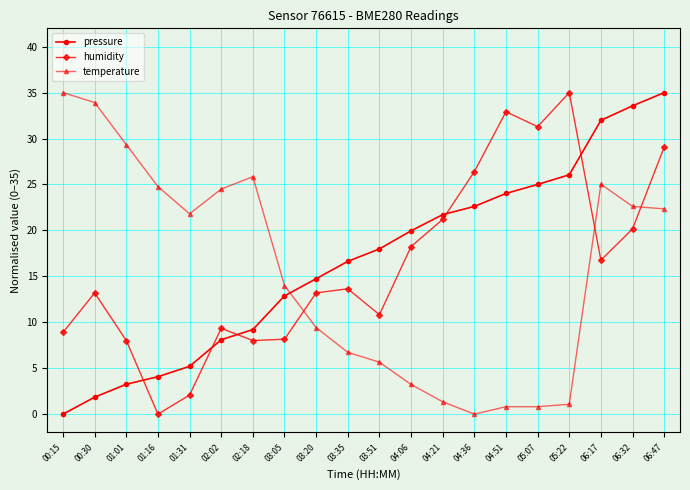

Which category has the highest value in the temperature series?

00:15